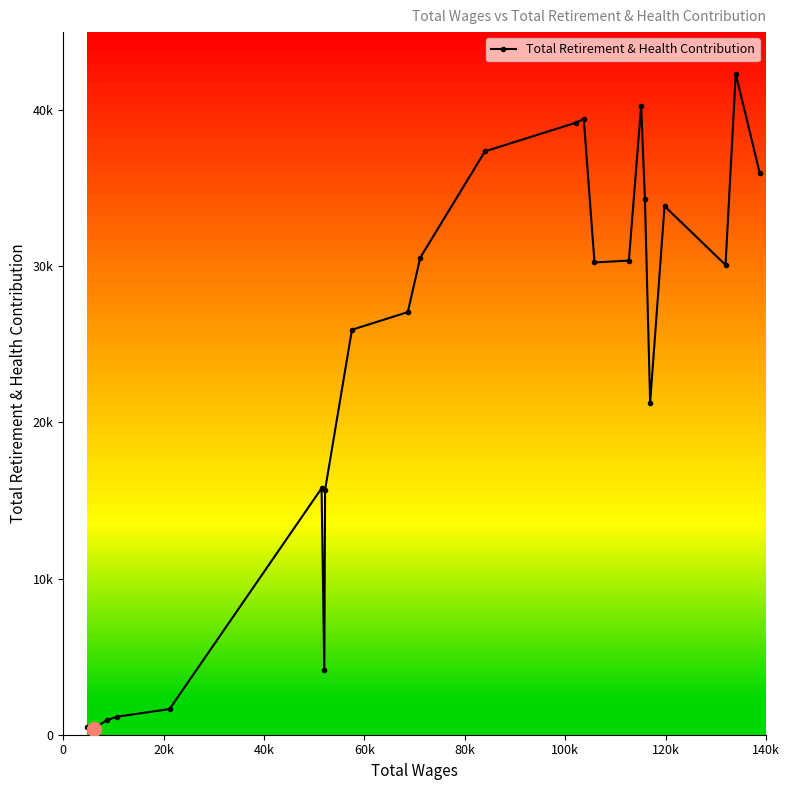

Is this an area chart (filled region under the line)?

No